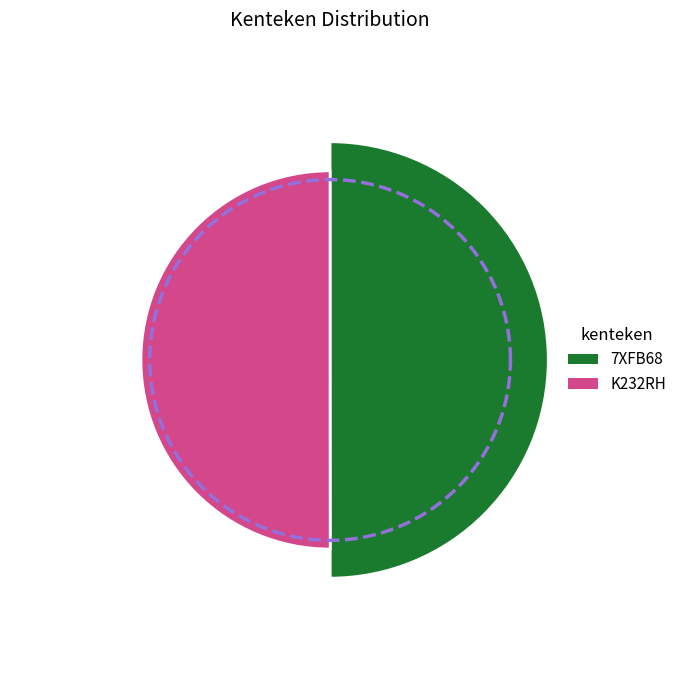

Approximately how many times larger is the value at K232RH compared to 7XFB68?

1.0